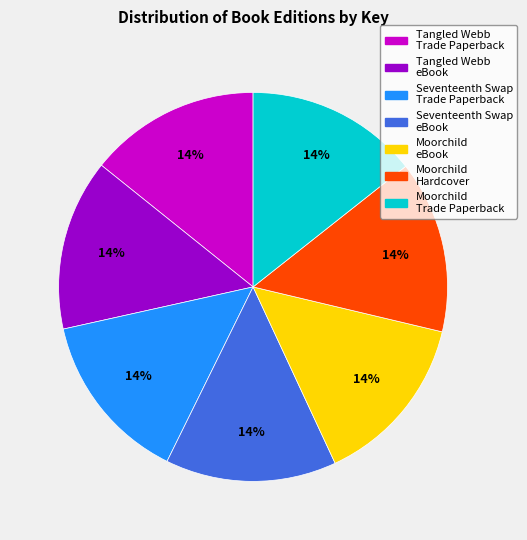

Is it true that Moorchild Hardcover is 1% of the pie?

False